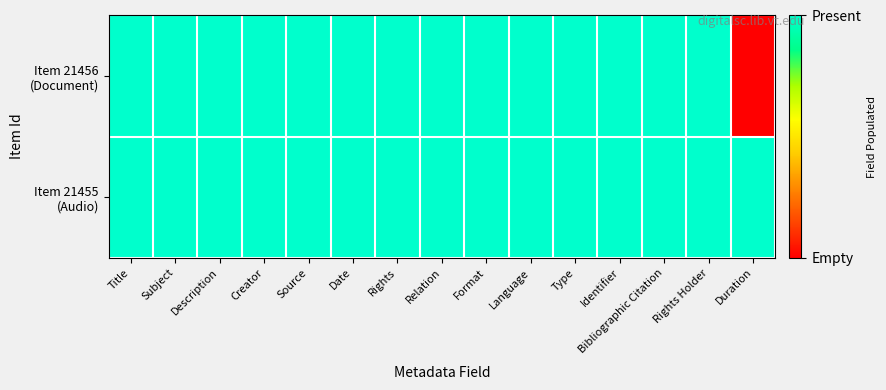

What is the total value across all series at Relation?

2